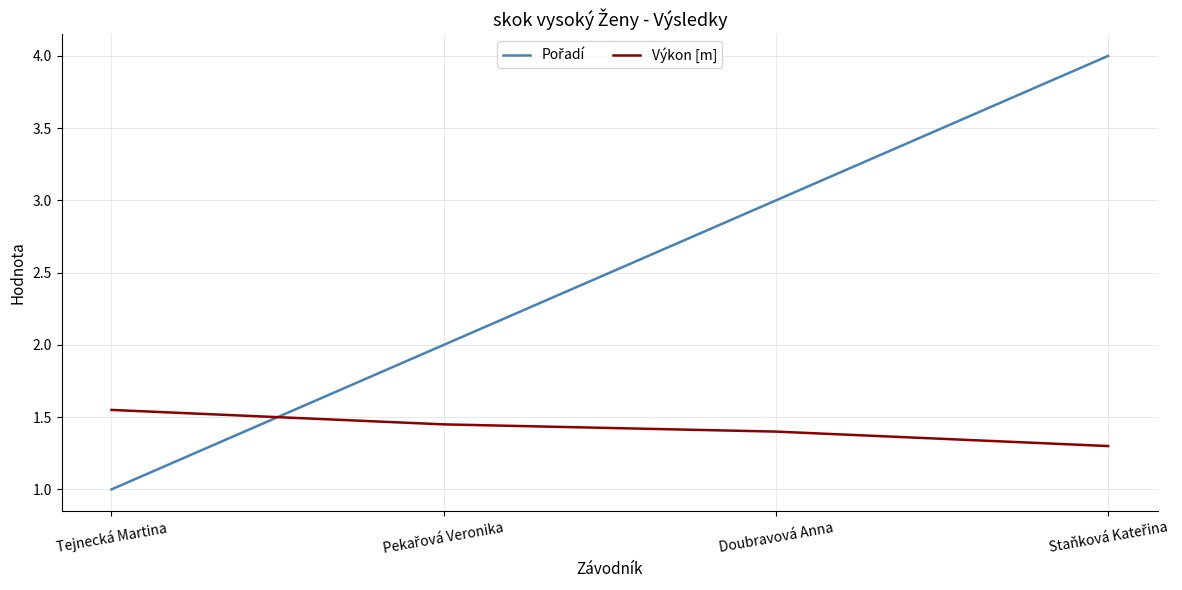

What is the greatest value displayed?

4.0